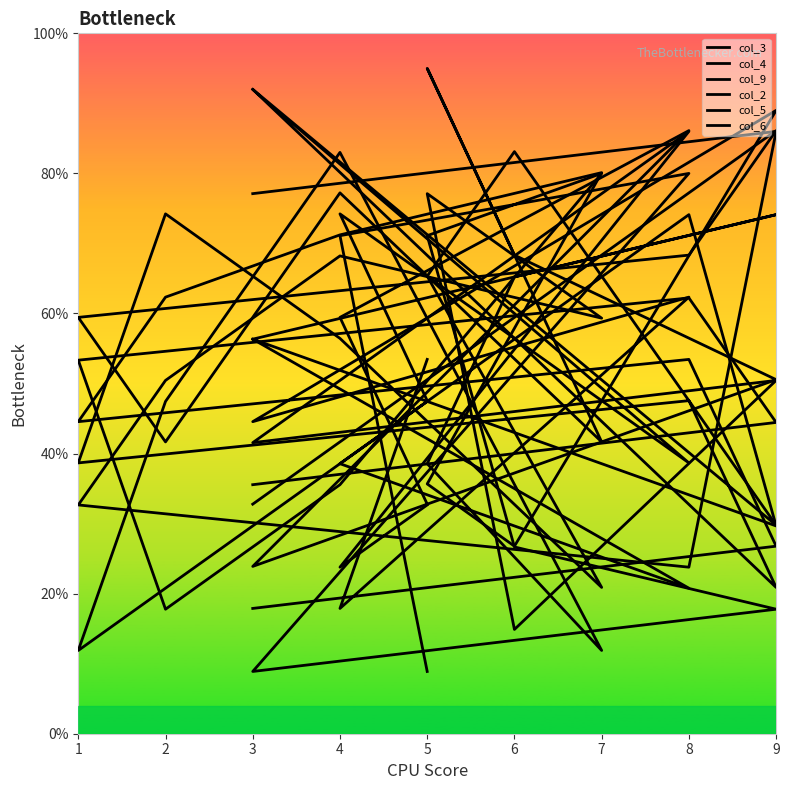

What is the sum of the col_9 values at 2 and 4?

74.2